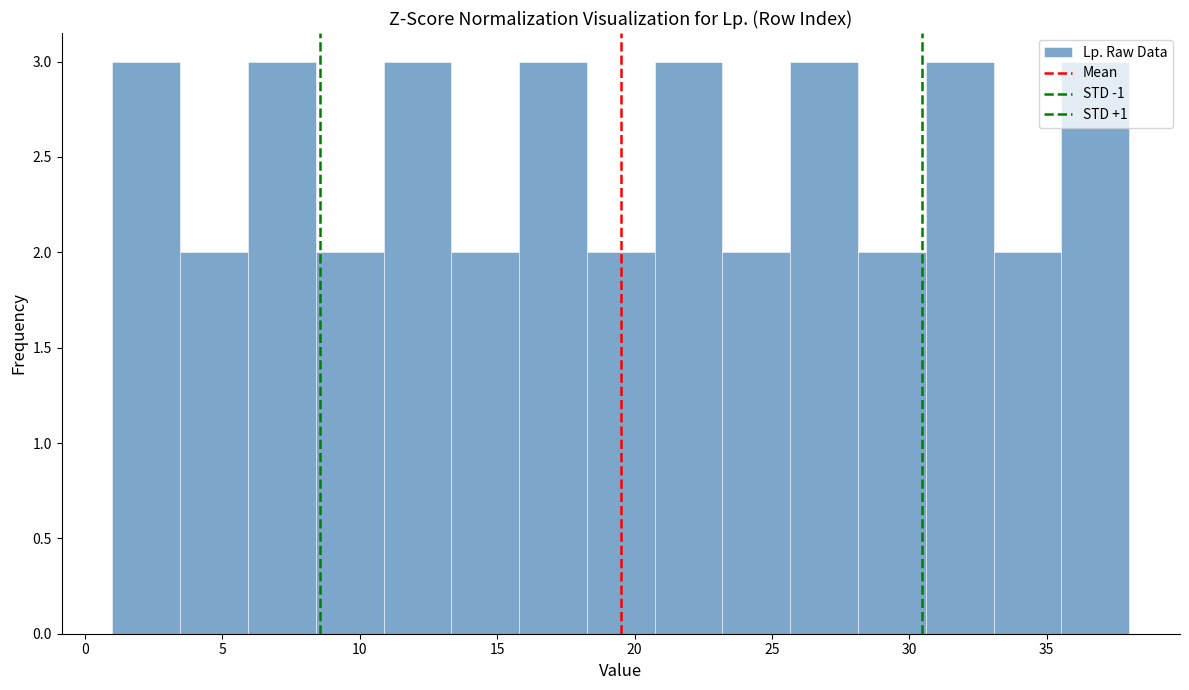

Reading left to right, list every bar in this chart as the range it spans on the x-axis followed by its height. Neither the bar edges nor the heights are printed on the chart, so give them approximately, as read against the axes.

1.0 to 3.5: 3
3.5 to 6.0: 2
6.0 to 8.5: 3
8.5 to 11.0: 2
11.0 to 13.5: 3
13.5 to 16.0: 2
16.0 to 18.5: 3
18.5 to 20.5: 2
20.5 to 23.0: 3
23.0 to 25.5: 2
25.5 to 28.0: 3
28.0 to 30.5: 2
30.5 to 33.0: 3
33.0 to 35.5: 2
35.5 to 38.0: 3